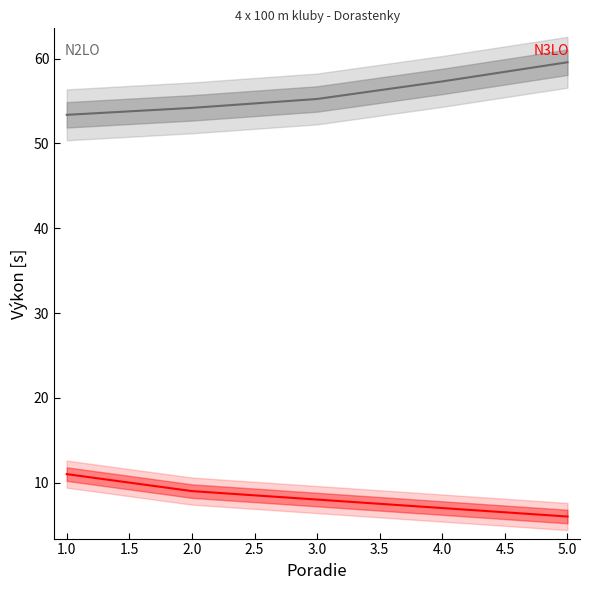

What is the maximum value shown in the chart?

59.6